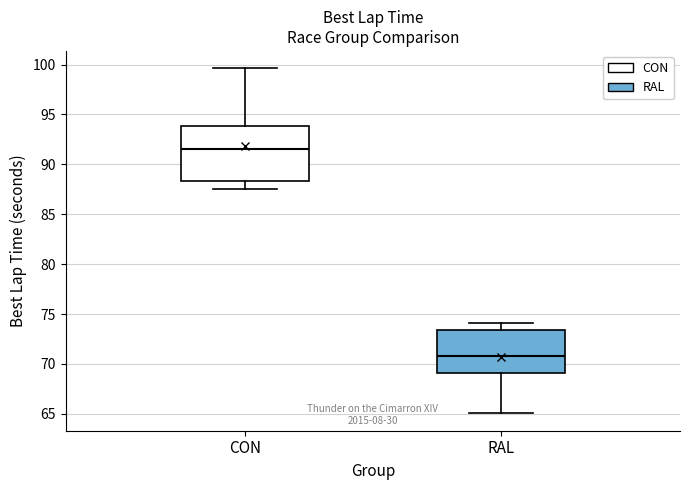

Which box is the tallest, from its lower edge to its upper edge?

CON